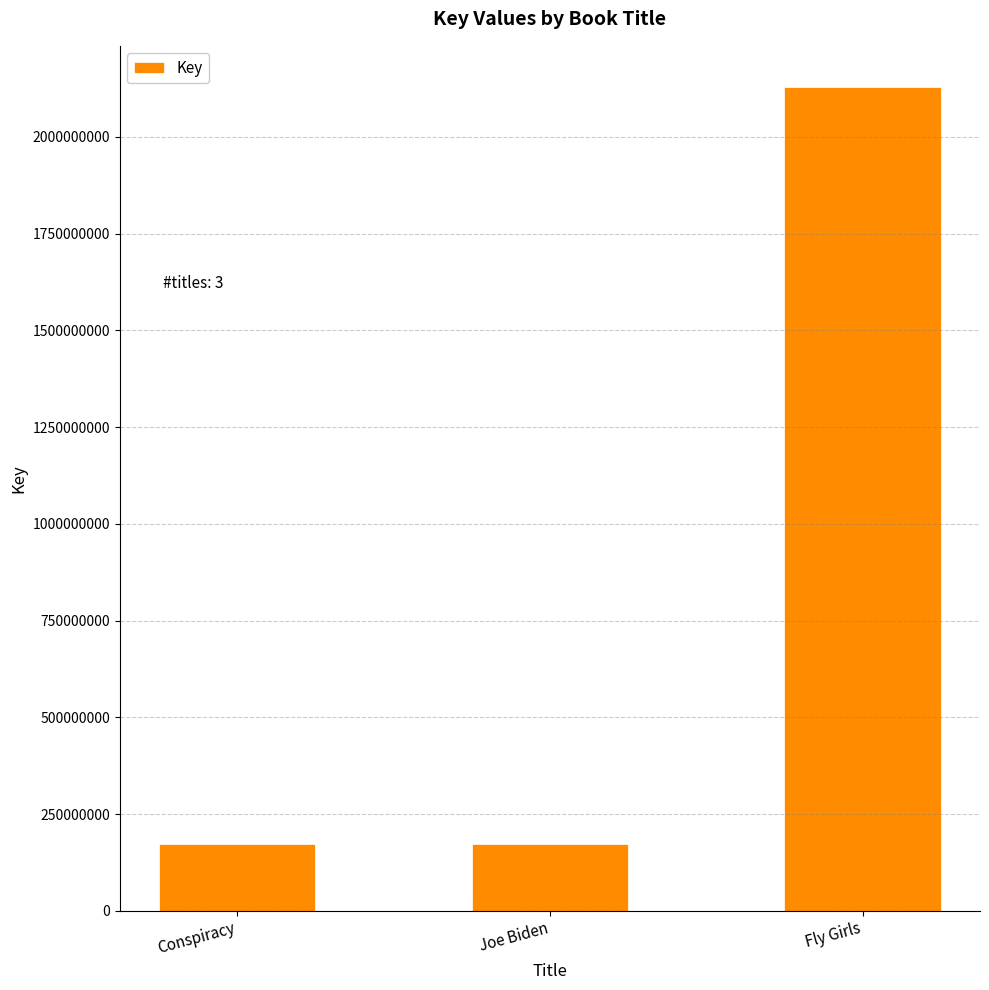

Count the number of categories in the chart.

3